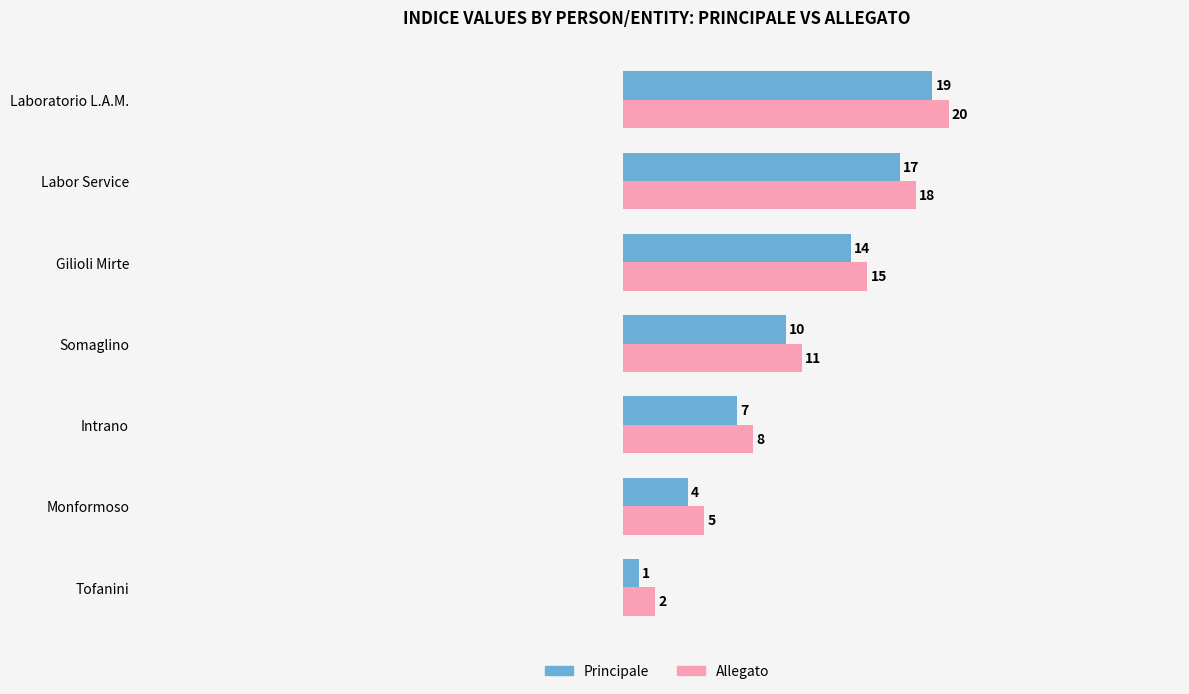

What is the sum of the Allegato values at Laboratorio L.A.M. and Gilioli Mirte?

35